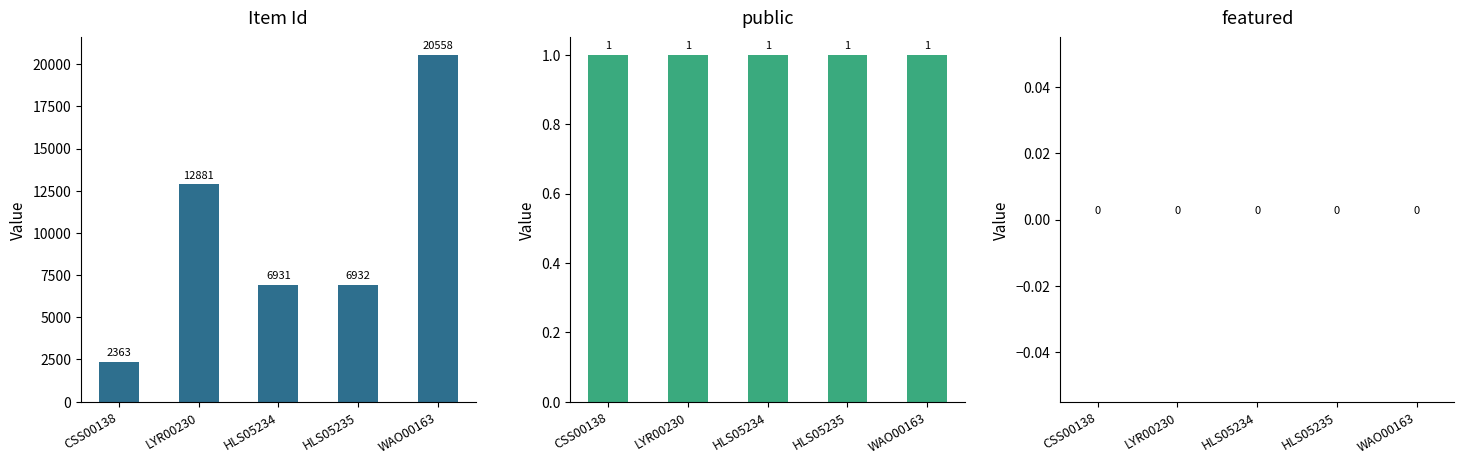

At which category is the sum across all series the highest?

WAO00163